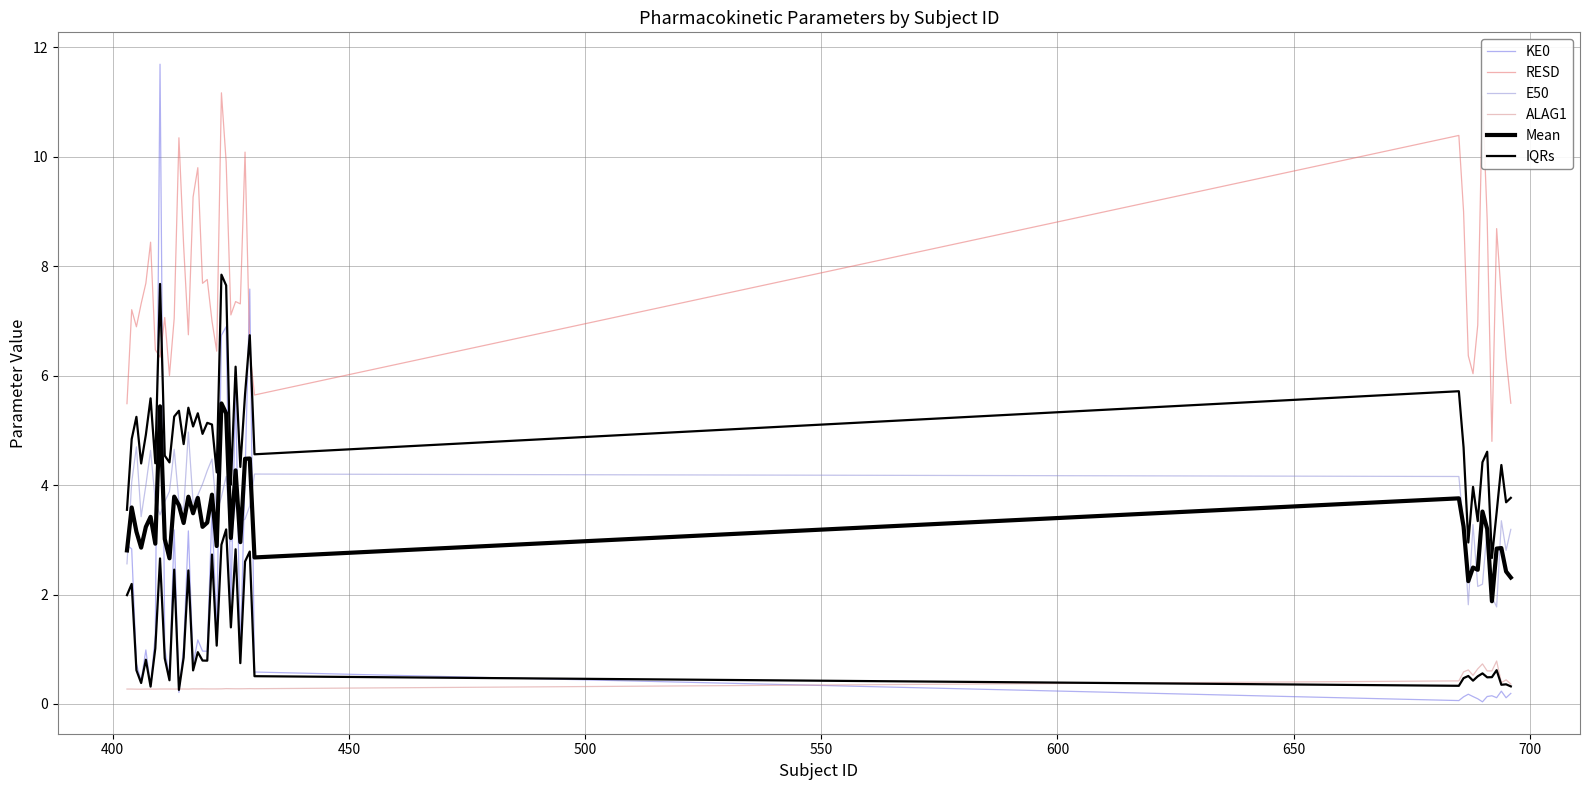

What is the difference between the second highest and minimum values in the Mean series?

3.6